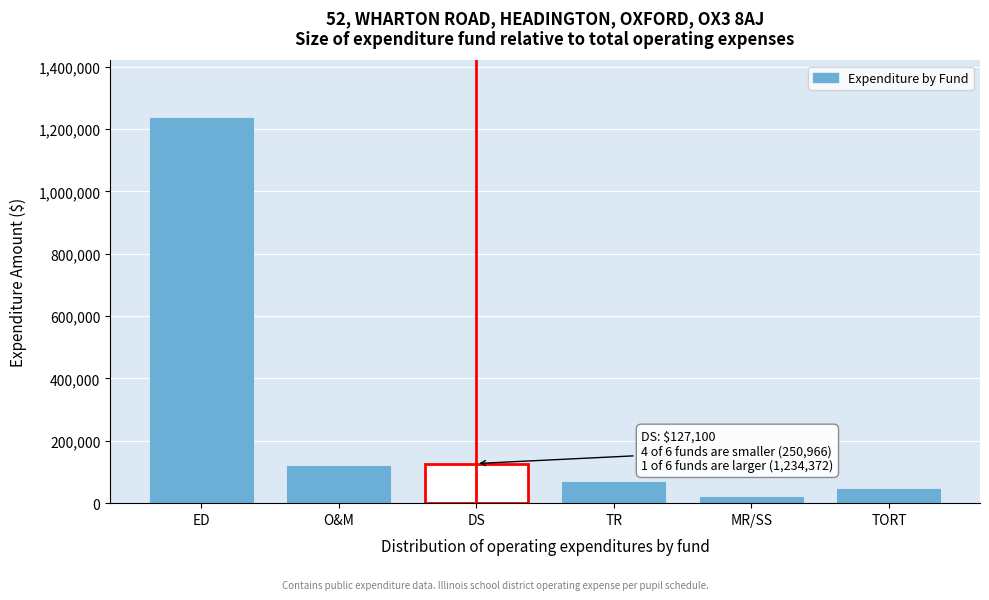

Reading left to right, extract all data points from this chart.

1234372	117924	127100	67756	18831	46455